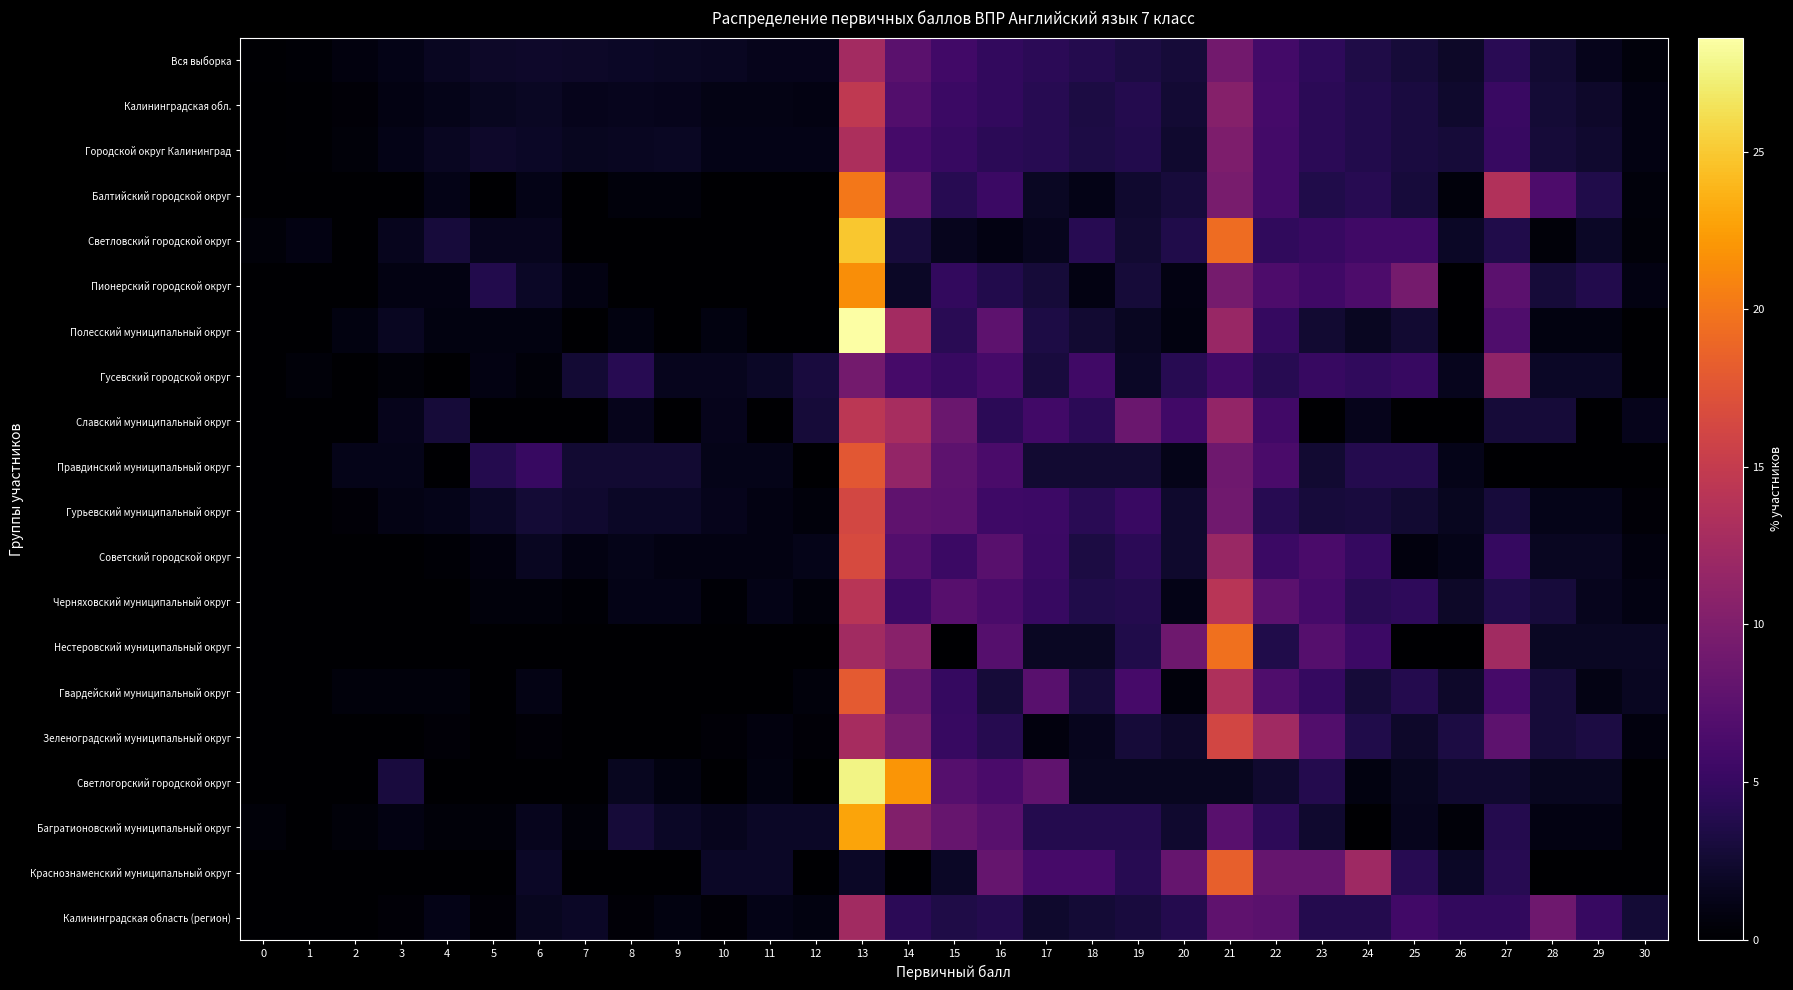

At which category is the sum across all series the highest?

13